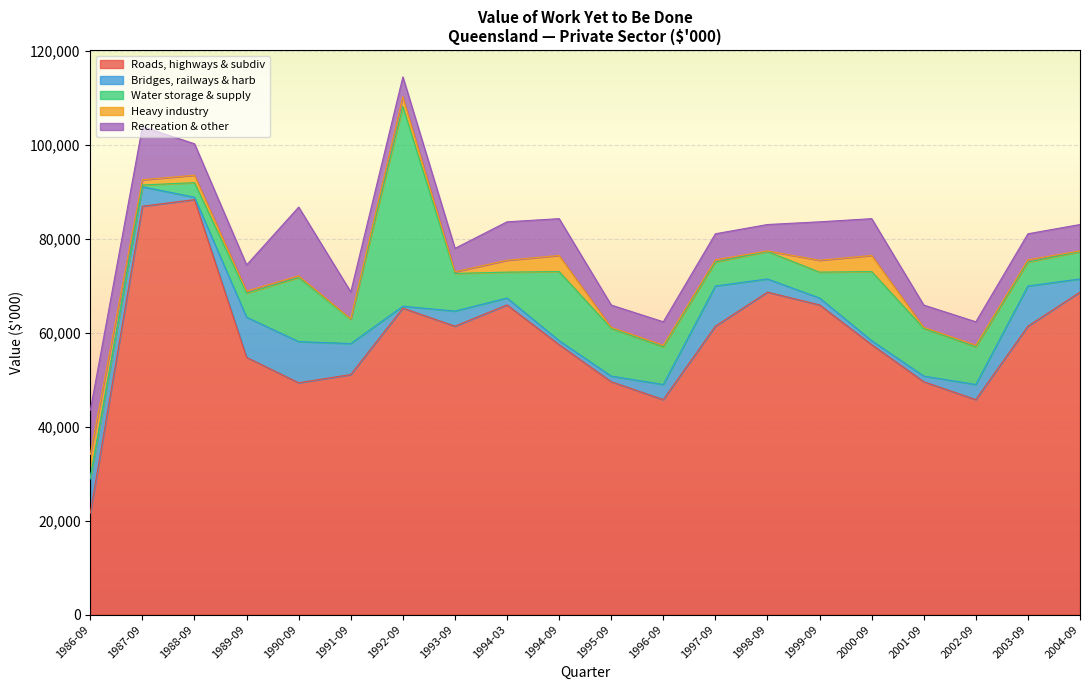

Which series has the largest range (max minus min)?

Roads, highways & subdiv